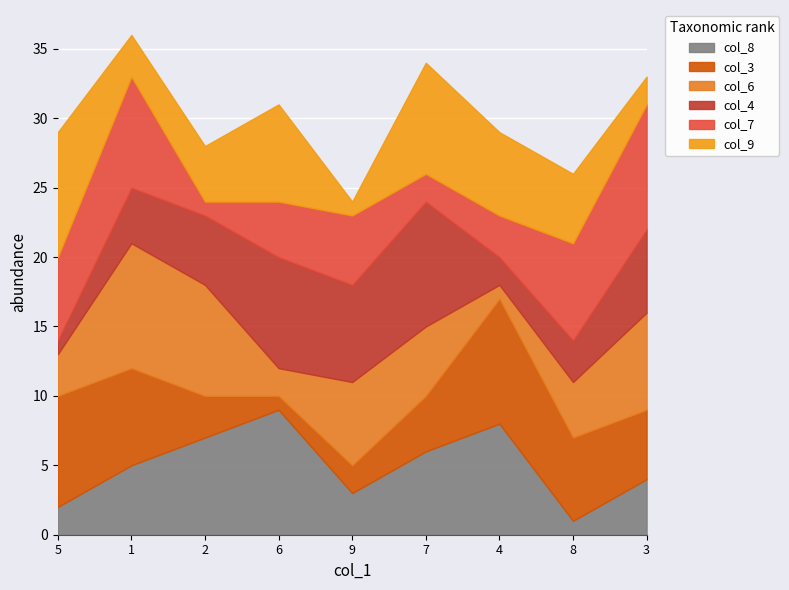

Rank the categories by col_8 value from lowest to highest.

8, 5, 9, 3, 1, 7, 2, 4, 6